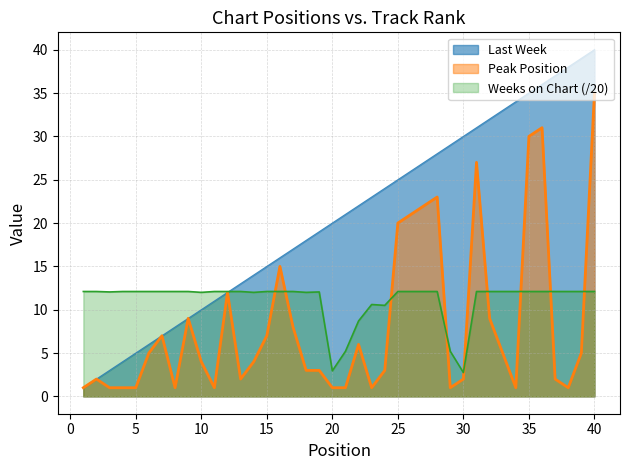

Reading left to right, transcribe all the data shown in this chart.

Last Week: 1=1.0	2=2.0	3=3.0	4=4.0	5=5.0	6=6.0	7=7.0	8=8.0	9=9.0	10=10.0	11=11.0	12=12.0	13=13.0	14=14.0	15=15.0	16=16.0	17=17.0	18=18.0	19=19.0	20=20.0	21=21.0	22=22.0	23=23.0	24=24.0	25=25.0	26=26.0	27=27.0	28=28.0	29=29.0	30=30.0	31=31.0	32=32.0	33=33.0	34=34.0	35=35.0	36=36.0	37=37.0	38=38.0	39=39.0	40=40.0
Peak Position: 1=1.0	2=2.0	3=1.0	4=1.0	5=1.0	6=5.0	7=7.0	8=1.0	9=9.0	10=4.0	11=1.0	12=12.0	13=2.0	14=4.0	15=7.0	16=15.0	17=8.0	18=3.0	19=3.0	20=1.0	21=1.0	22=6.0	23=1.0	24=3.0	25=20.0	26=21.0	27=22.0	28=23.0	29=1.0	30=2.0	31=27.0	32=9.0	33=5.0	34=1.0	35=30.0	36=31.0	37=2.0	38=1.0	39=5.0	40=35.0
Weeks on Chart: 1=12.1	2=12.1	3=12.1	4=12.1	5=12.1	6=12.1	7=12.1	8=12.1	9=12.1	10=12.0	11=12.1	12=12.1	13=12.1	14=12.0	15=12.1	16=12.1	17=12.1	18=12.0	19=12.1	20=3.0	21=5.2	22=8.7	23=10.6	24=10.5	25=12.1	26=12.1	27=12.1	28=12.1	29=5.2	30=2.8	31=12.1	32=12.1	33=12.1	34=12.1	35=12.1	36=12.1	37=12.1	38=12.1	39=12.1	40=12.1